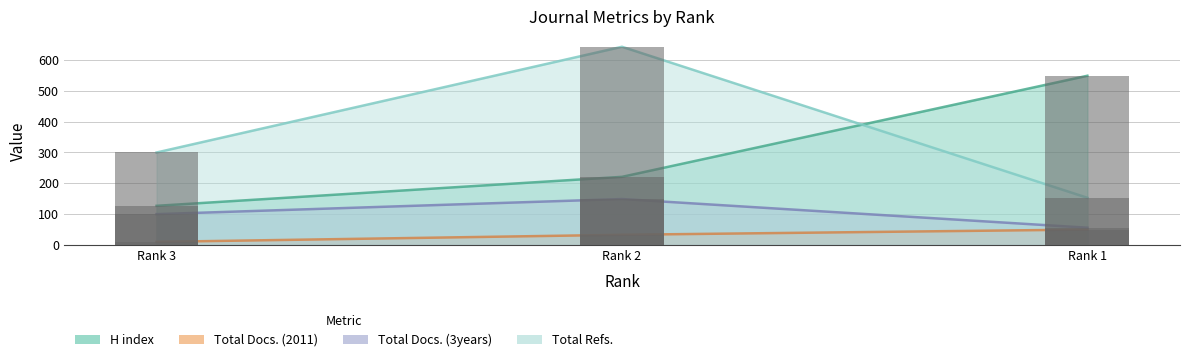

Rank the series by their maximum value, from highest to lowest.

Total Refs., H index, Total Docs. (3years), Total Docs. (2011)